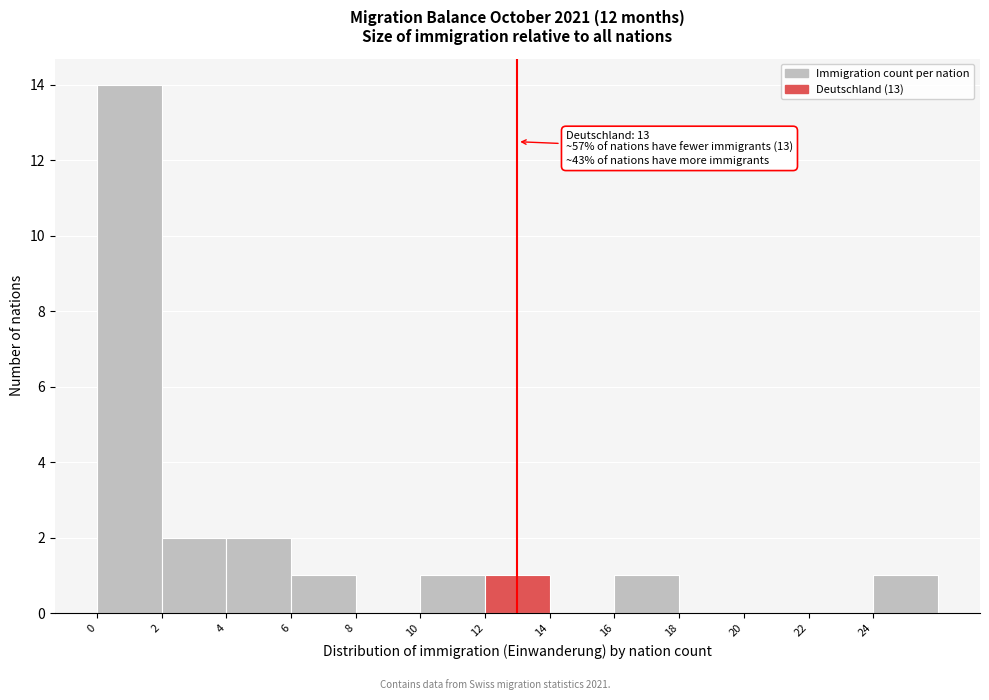

Over which range of the x-axis is the bar tallest?

0 to 2